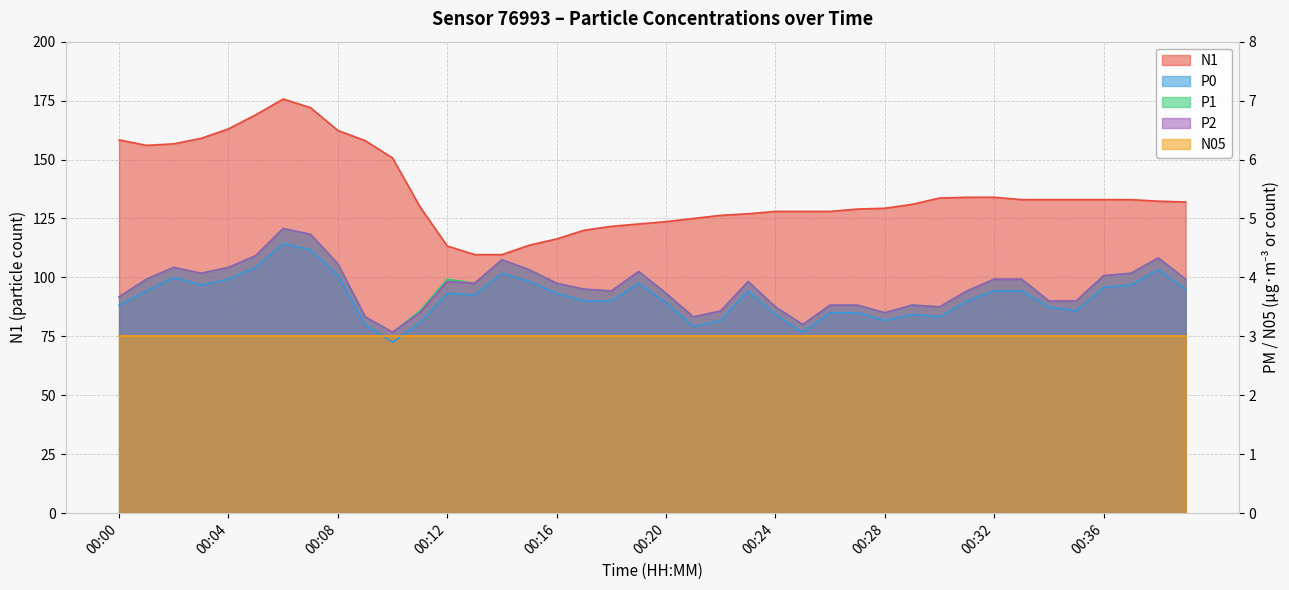

What is the minimum value shown in the chart?

2.9